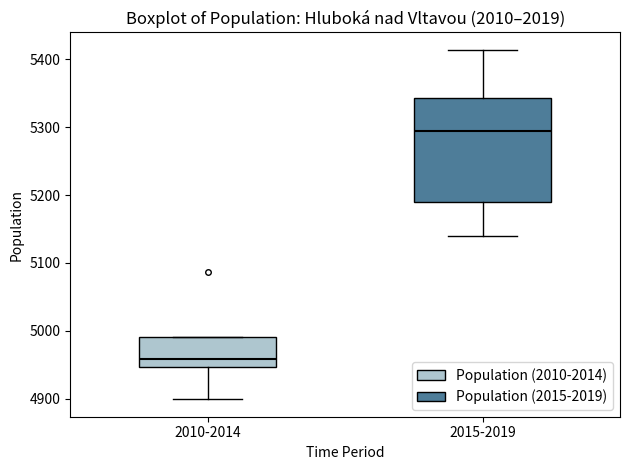

Reading left to right, transcribe this box plot: for each box, give where its median line is, the range the box spans, and where its two whiskers end, as read against the y-axis. The values are not printed on the chart, so give them approximately, as read against the axis.

2010-2014: median 4960, box 4950 to 4990, whiskers 4900 to 4990
2015-2019: median 5300, box 5190 to 5340, whiskers 5140 to 5410